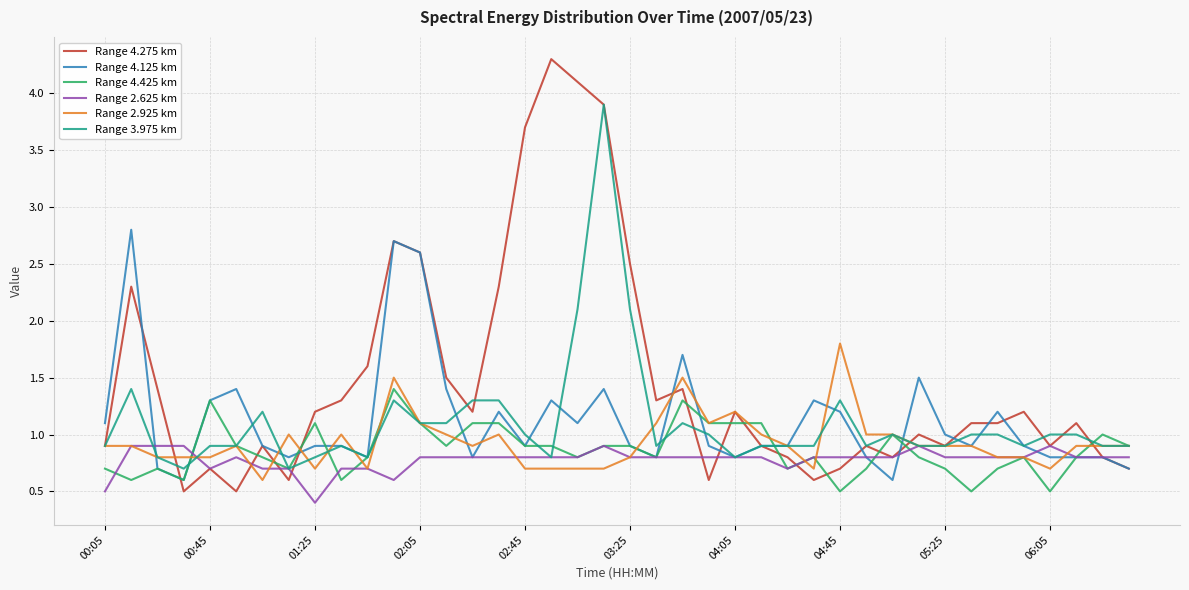

What is the sum of all Range 4.125 km values?

45.0